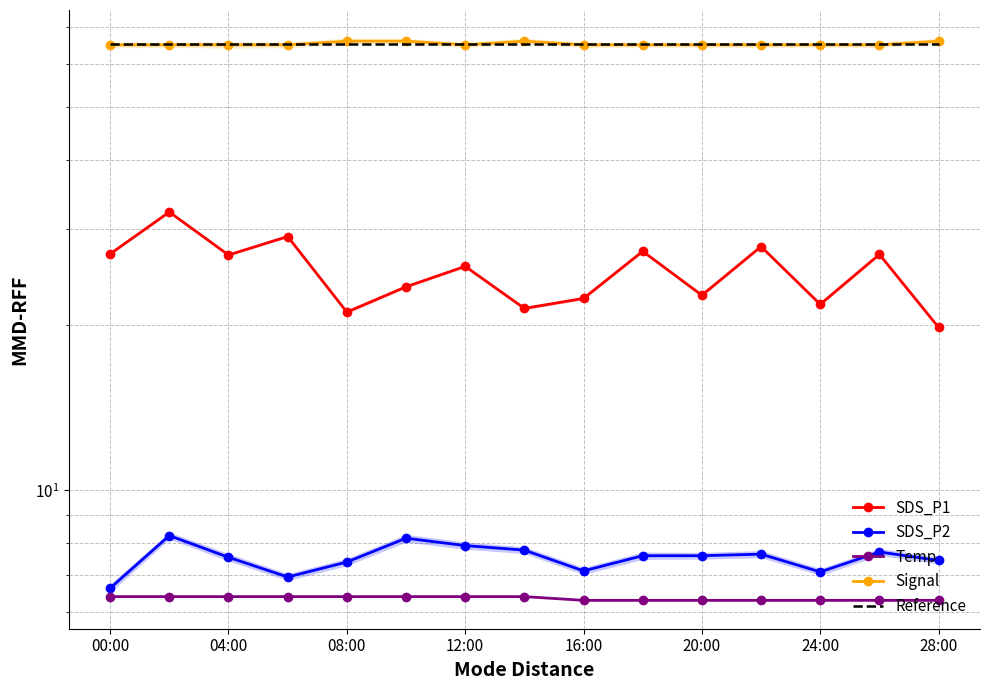

What is the total value across all series at 12:00?

170.2